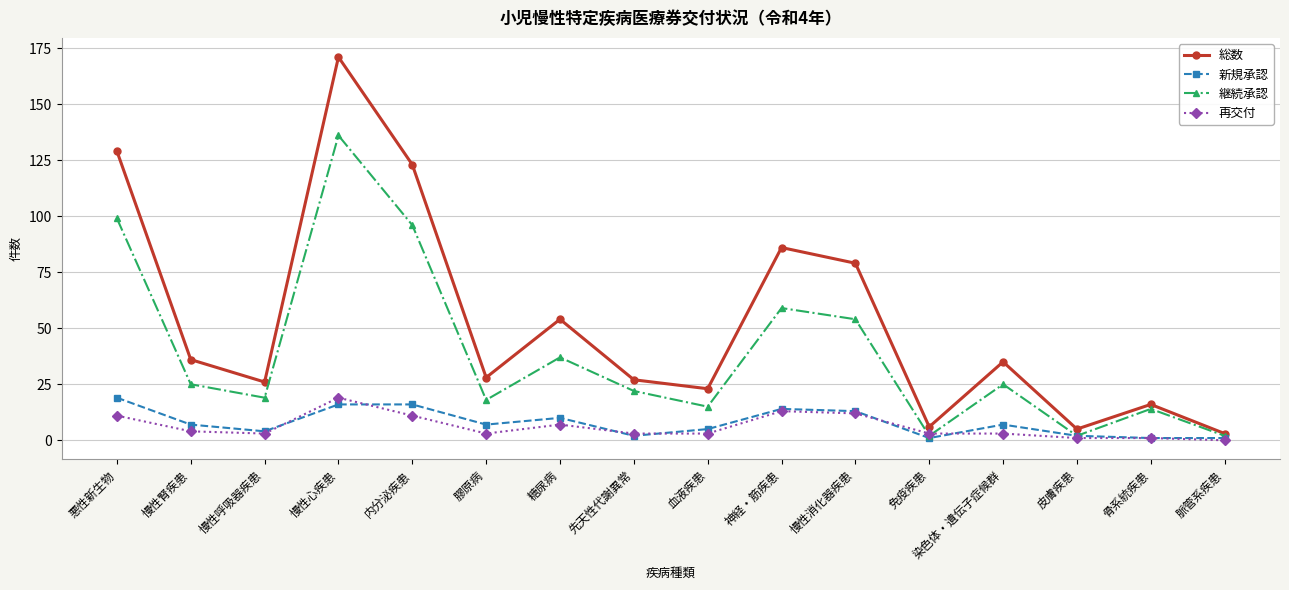

How many data points does each series have?

16